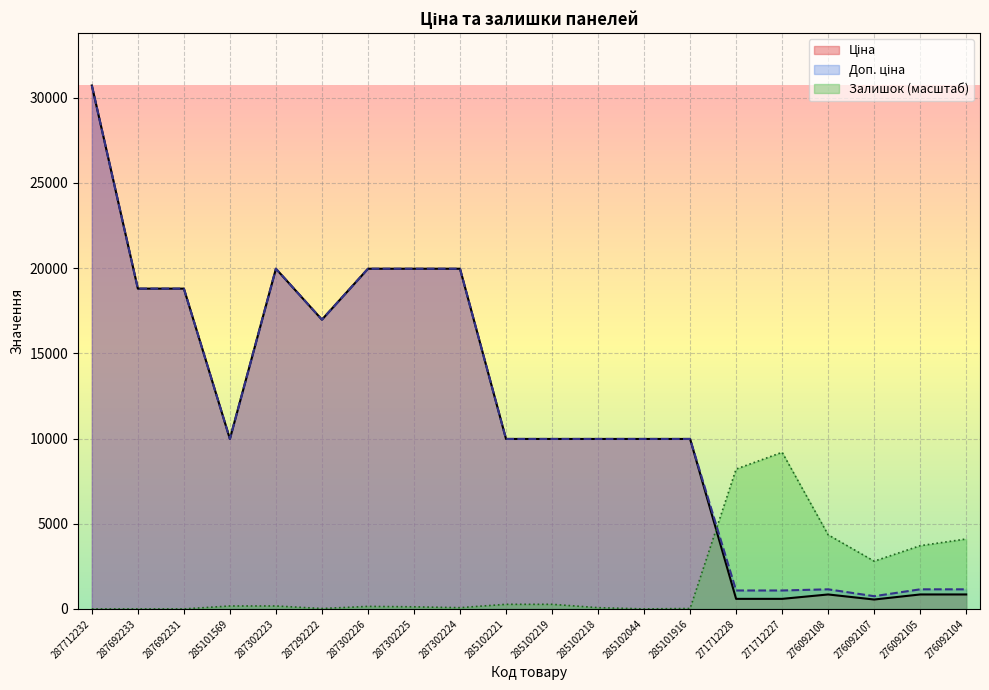

What is the sum of the Доп. ціна values at 287692231 and 271712227?

19878.5